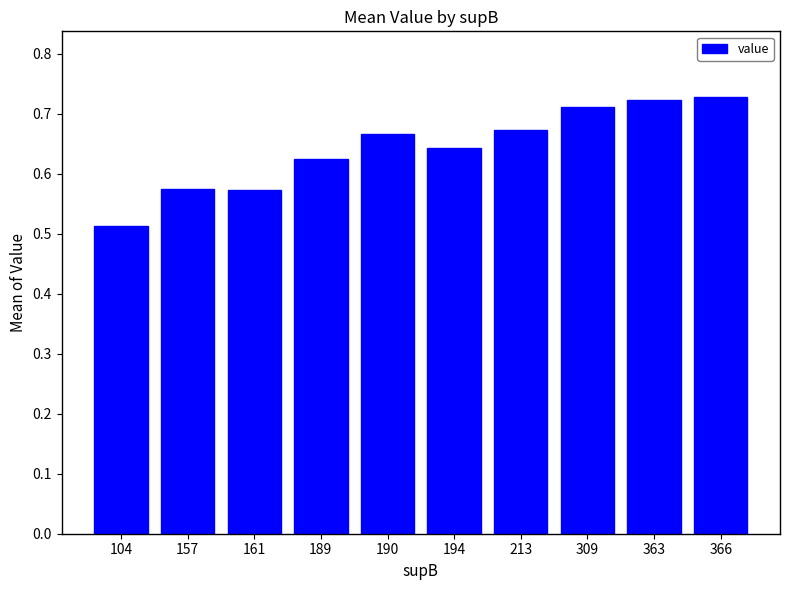

Count the values in the range 0 to 1.

10